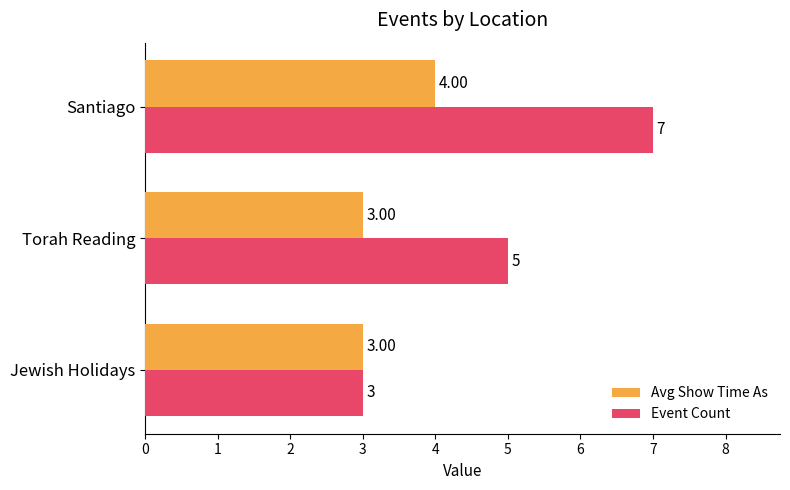

At which label does Avg Show Time As reach its peak?

Santiago